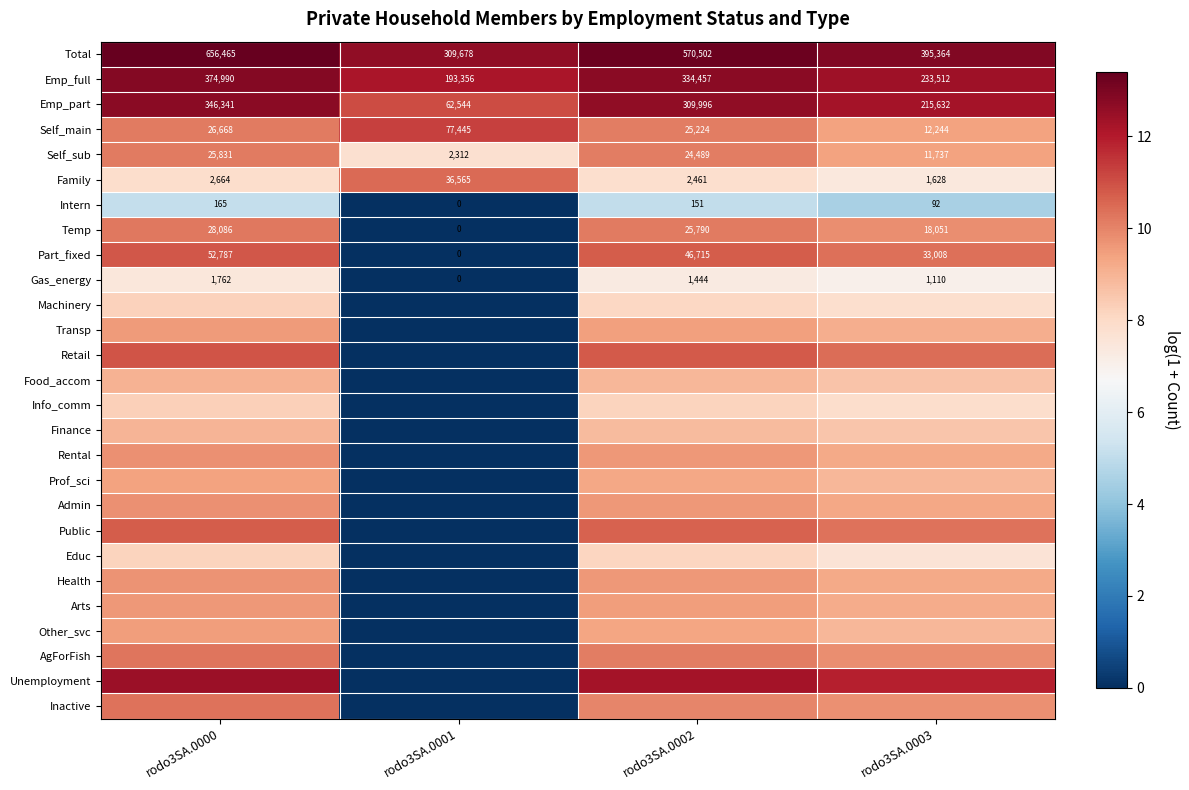

What is the total value across all series at rodo3SA.0003?

252.2